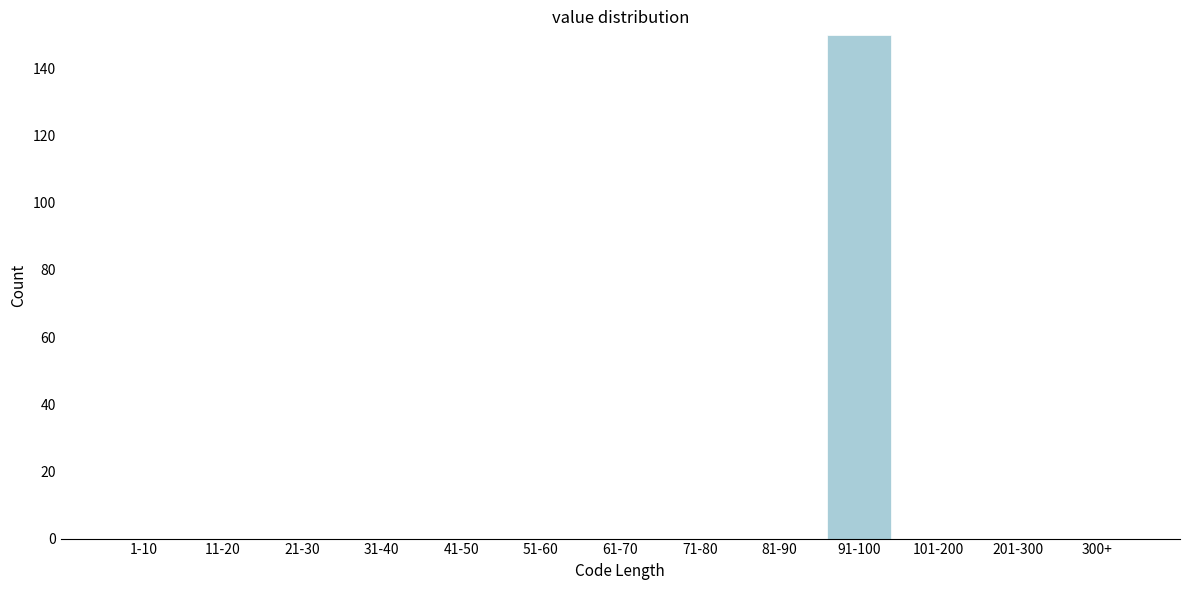

Reading left to right, what are all the values shown in this chart?

1-10=0	11-20=0	21-30=0	31-40=0	41-50=0	51-60=0	61-70=0	71-80=0	81-90=0	91-100=150	101-200=0	201-300=0	300+=0